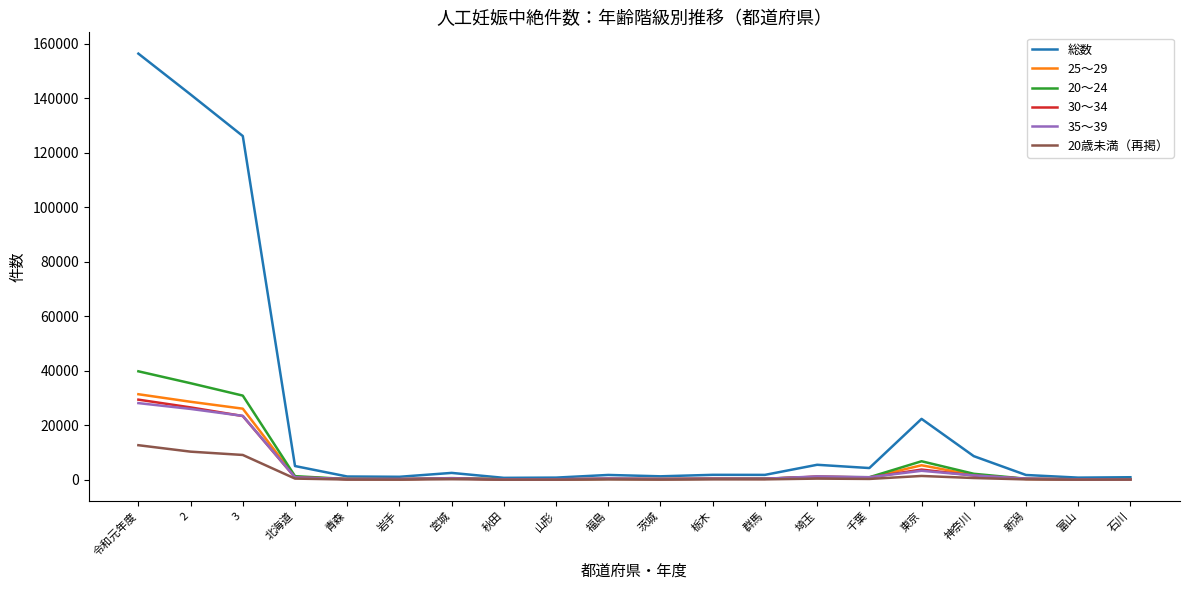

What is the difference between the maximum and minimum values in the 総数 series?

155735